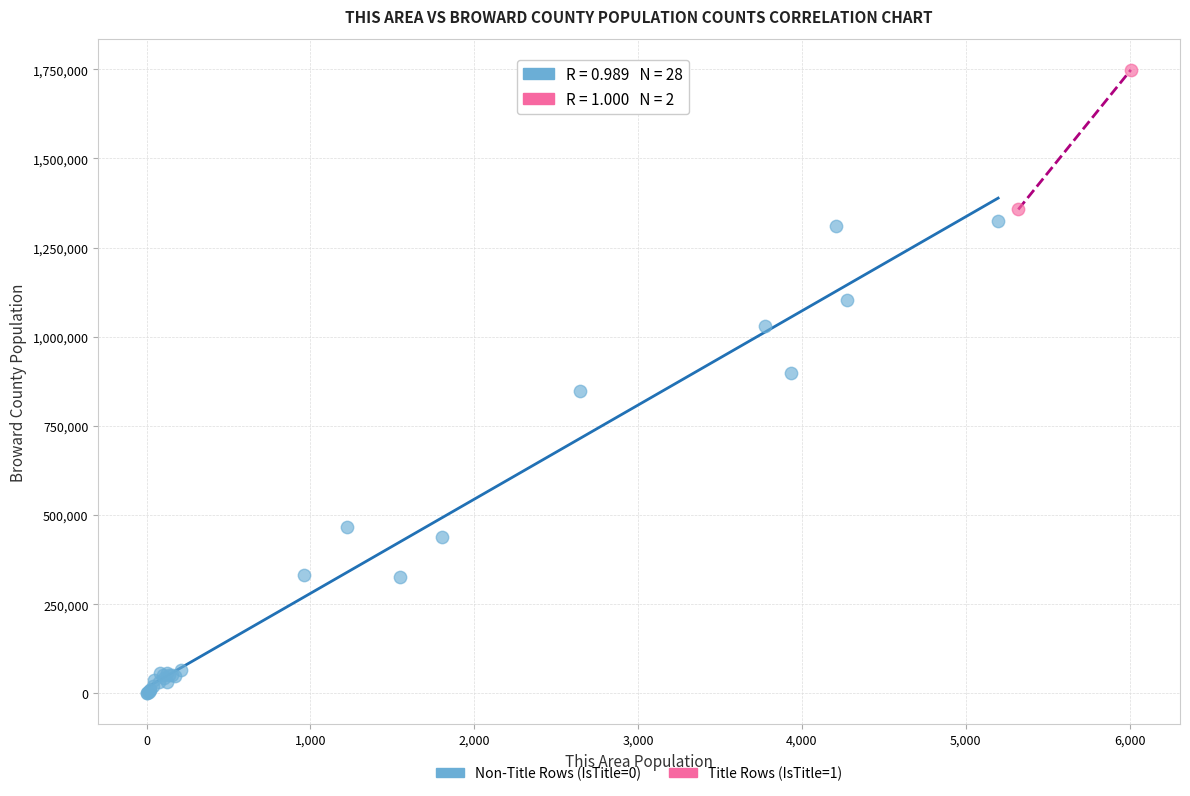

What are all the series names shown in the legend?

Non-Title Rows (IsTitle=0), Title Rows (IsTitle=1)